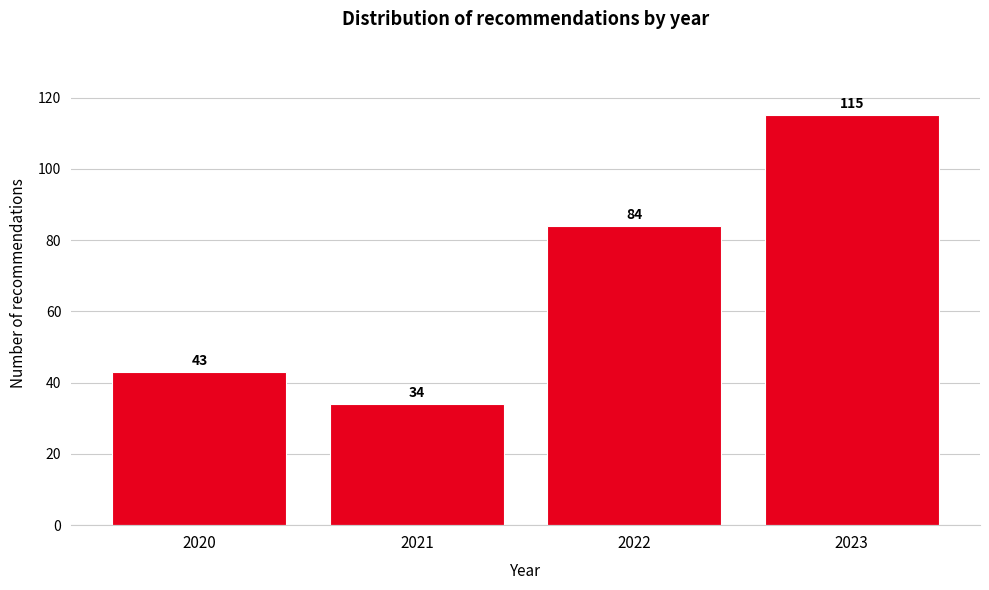

Reading left to right, list all the values displayed in this chart.

43	34	84	115